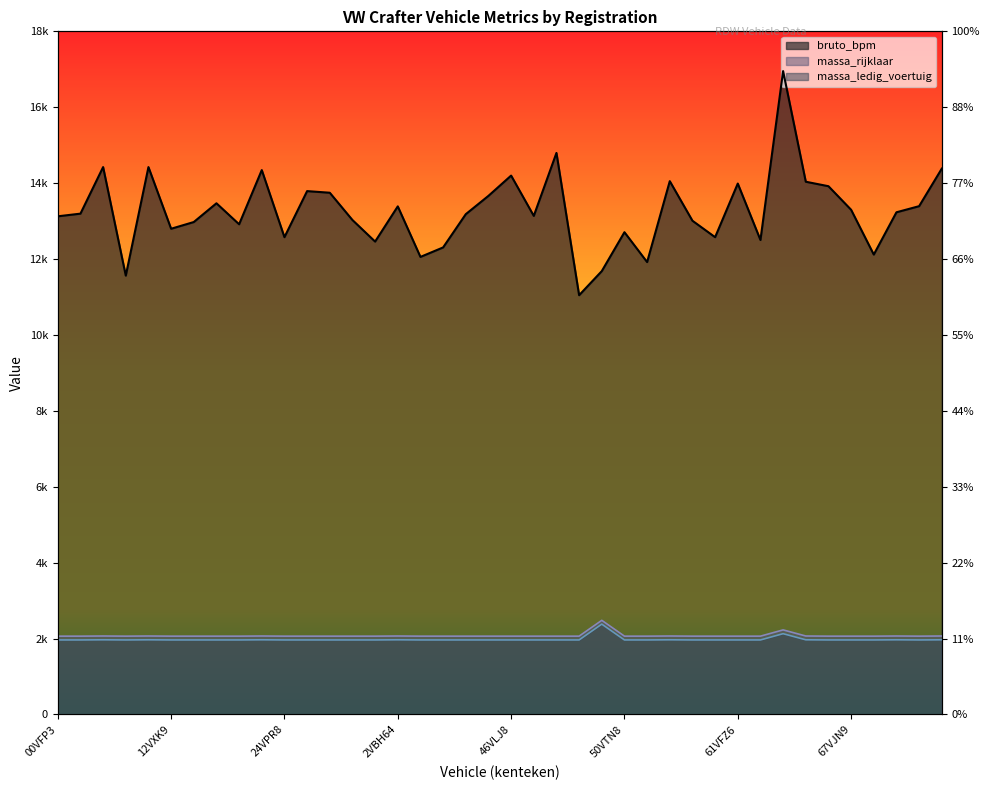

What is the difference between the maximum and minimum values in the massa_ledig_voertuig series?

417